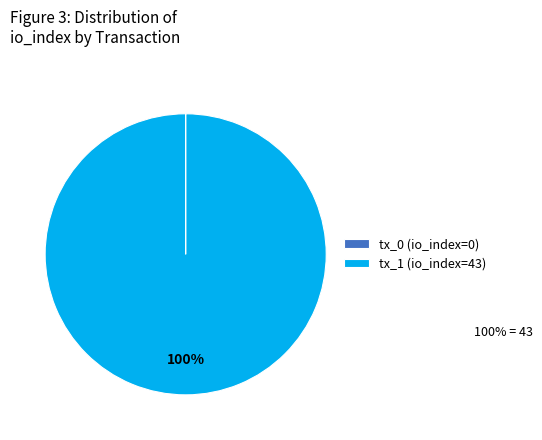

True or false: tx_1 (io_index=43) accounts for 87% of the total.

False